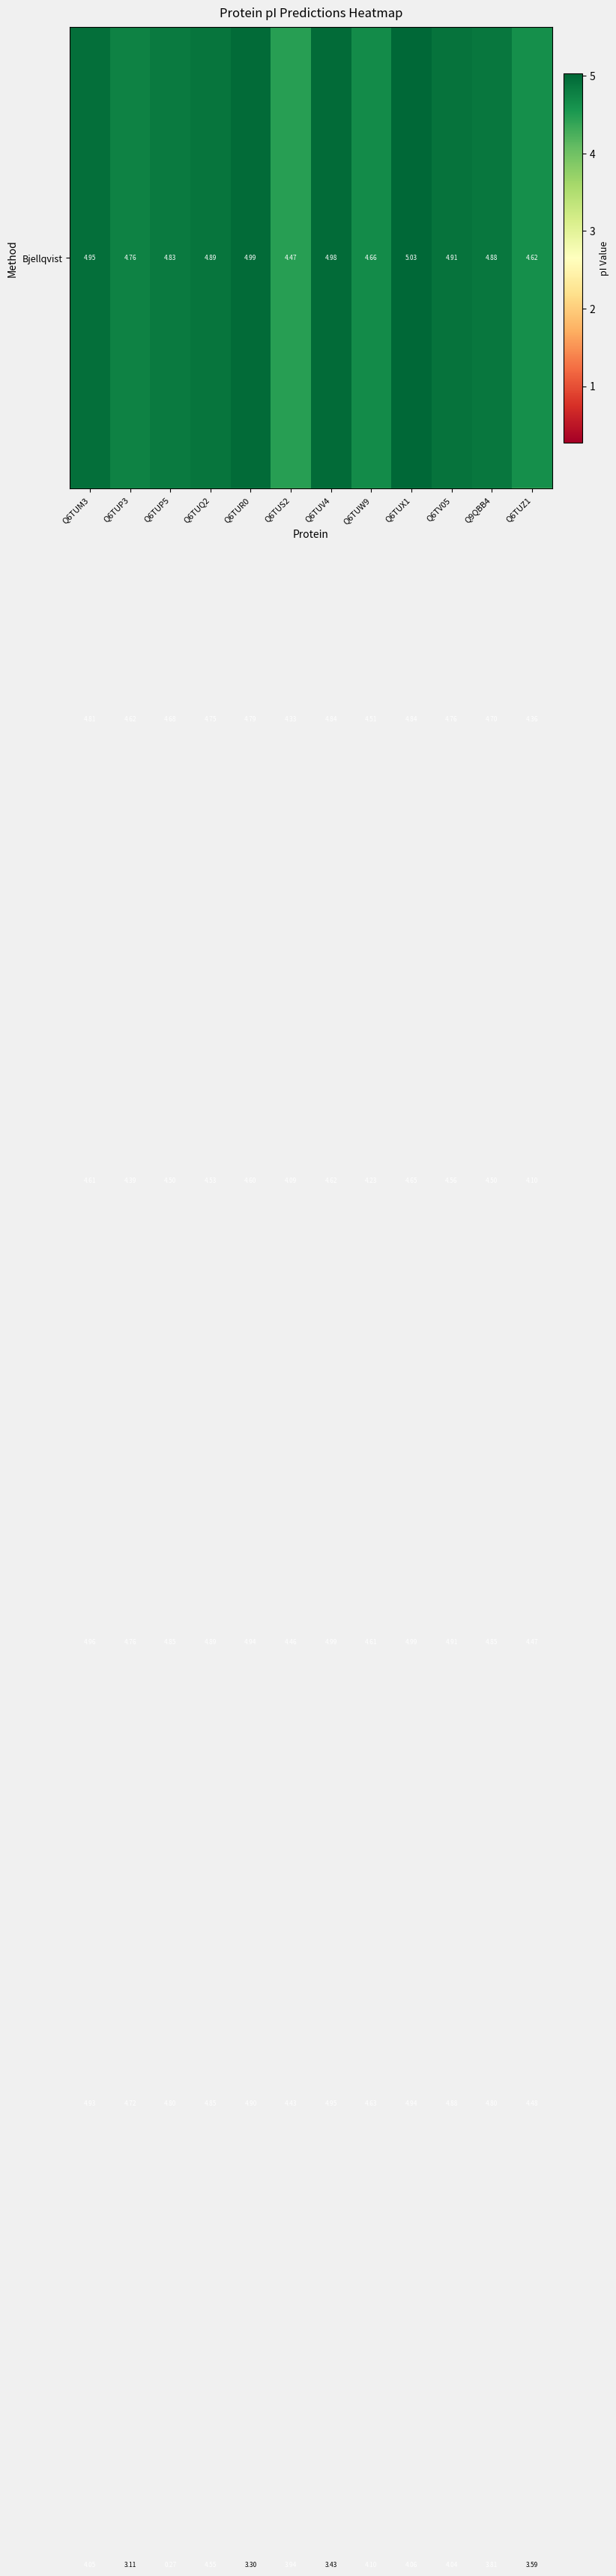

How many categories are shown in the chart?

12